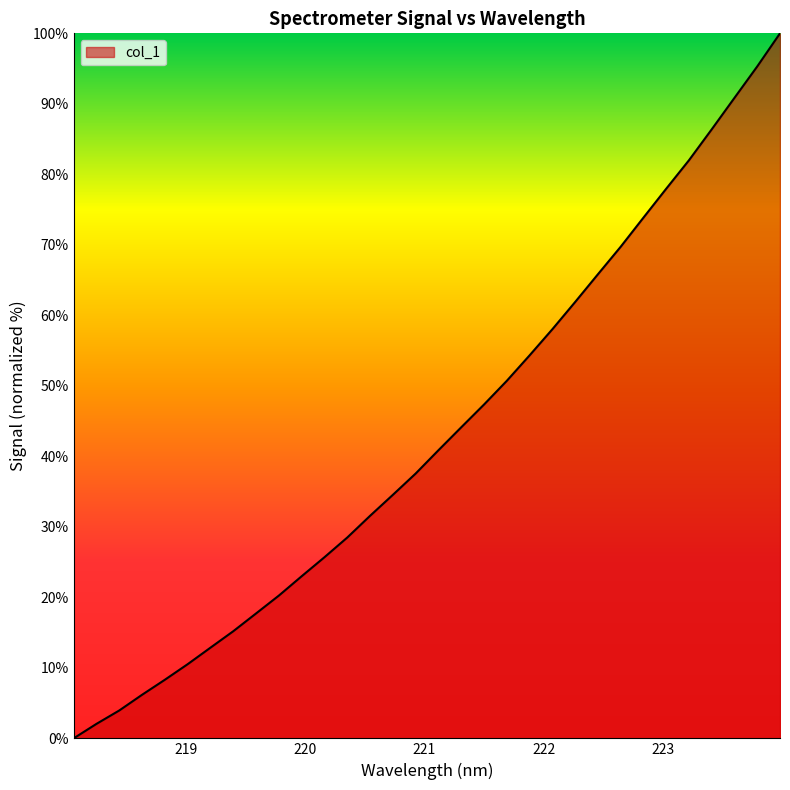

What is the greatest value displayed?

100.0